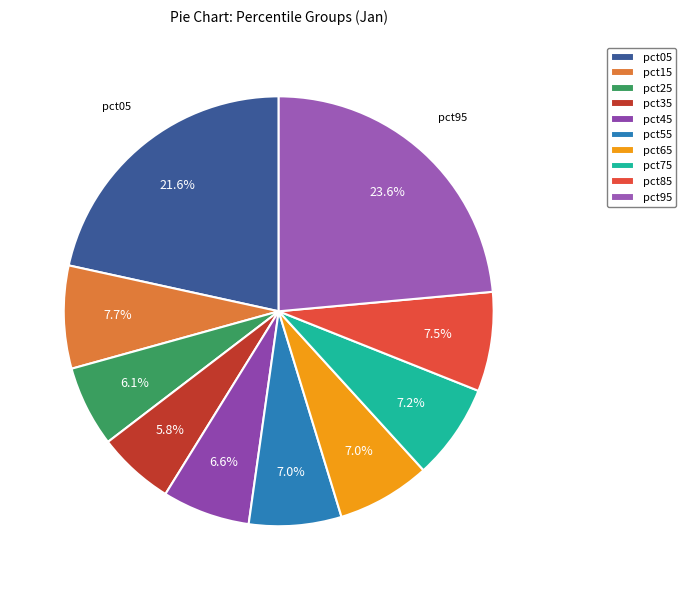

Count the number of slices in the pie.

10